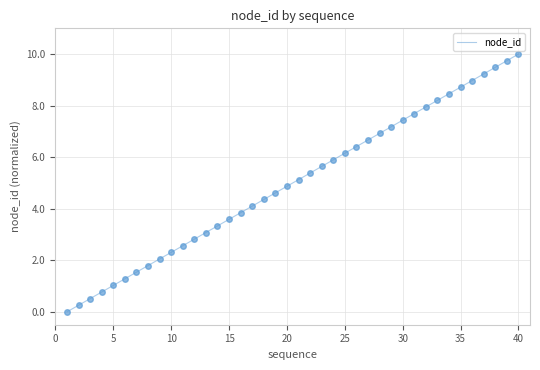

What is the maximum value shown in the chart?

10.0